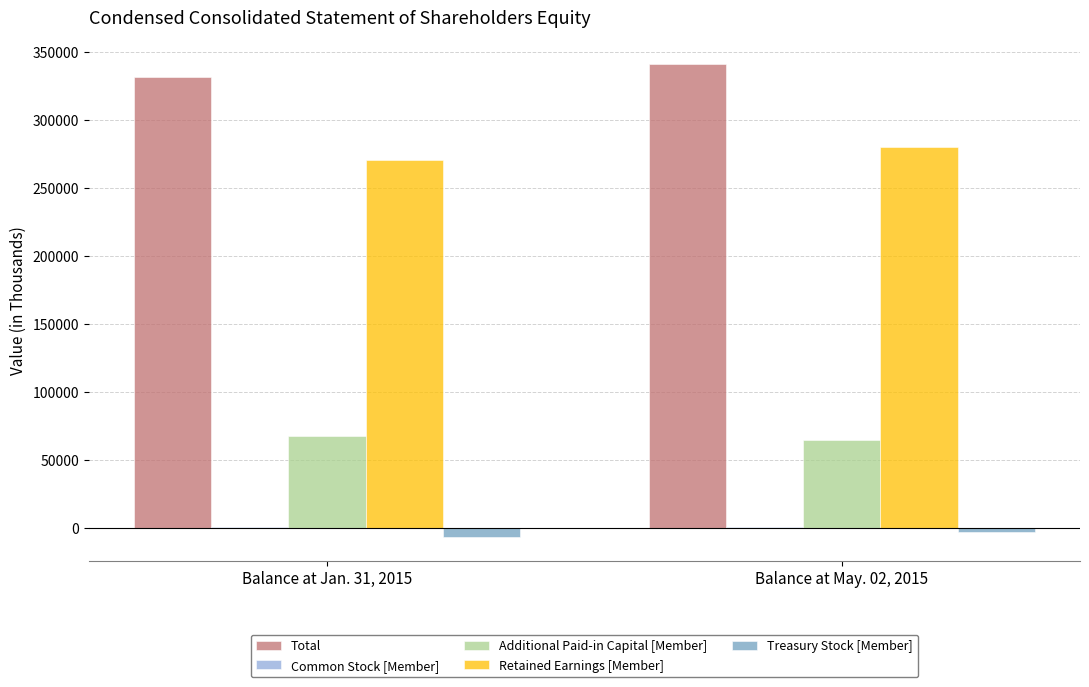

Is the value of Retained Earnings [Member] at Balance at Jan. 31, 2015 greater than the value of Total at Balance at Jan. 31, 2015?

No